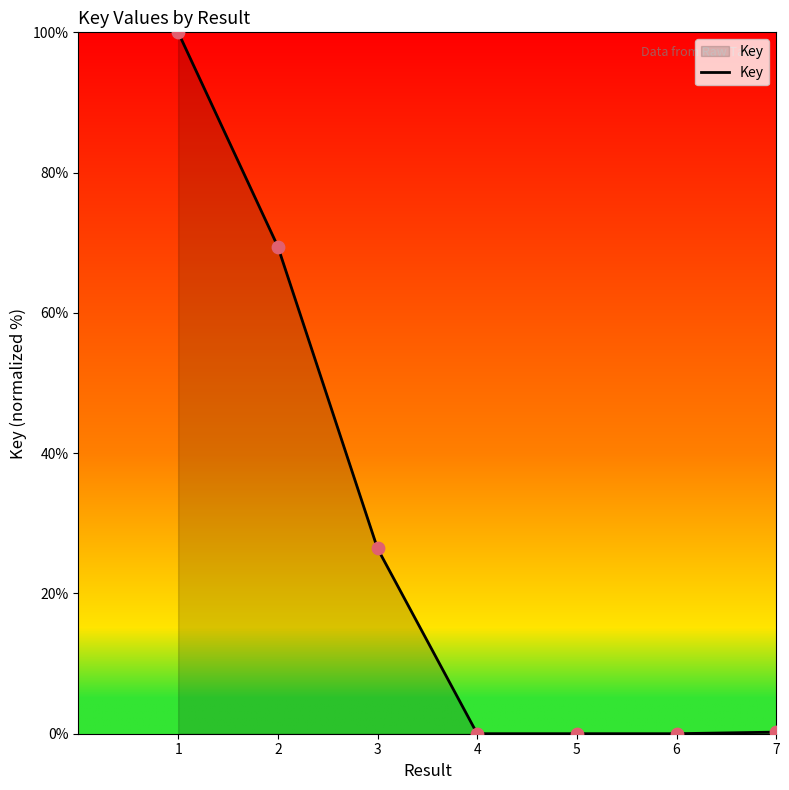

Between 3 and 7, which is larger?

3